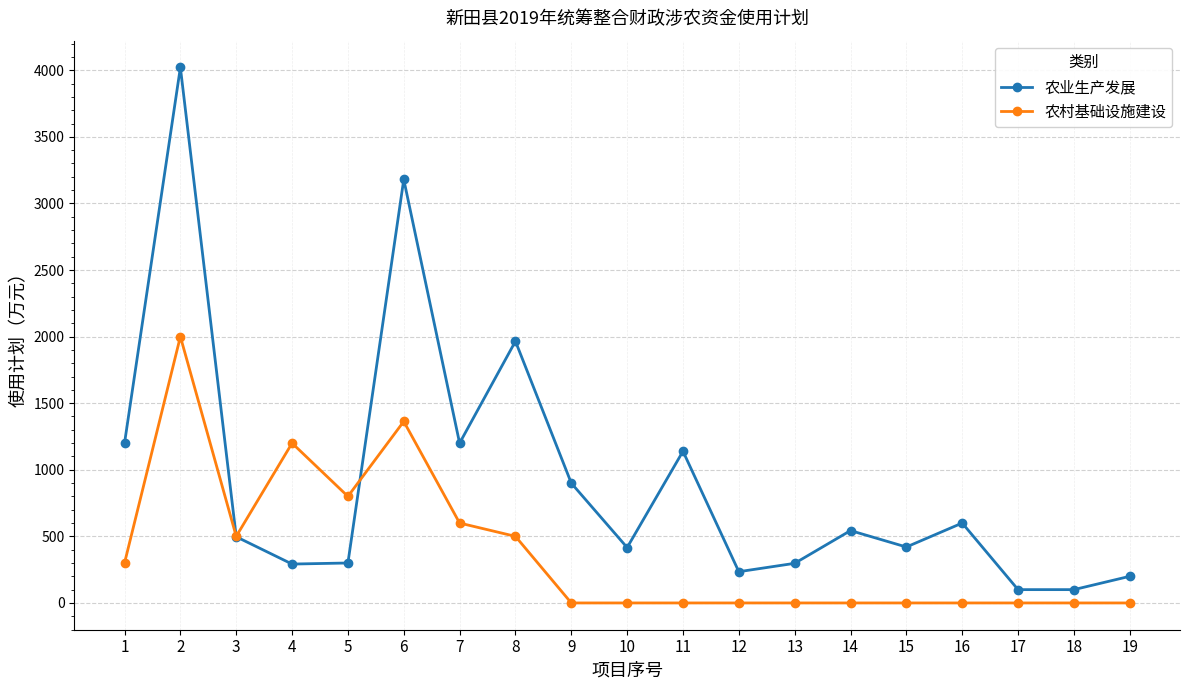

Which series ends up on top after the final intersection of 农村基础设施建设 and 农业生产发展?

农业生产发展